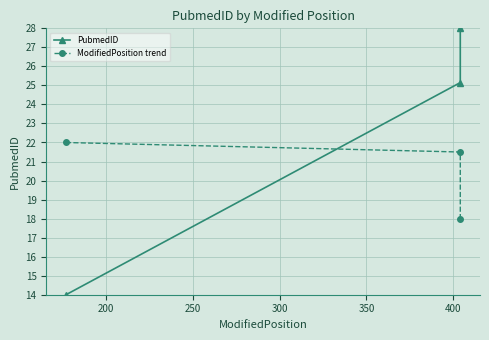

Is the value of PubmedID at 200 greater than the value of ModifiedPosition trend at 150?

Yes